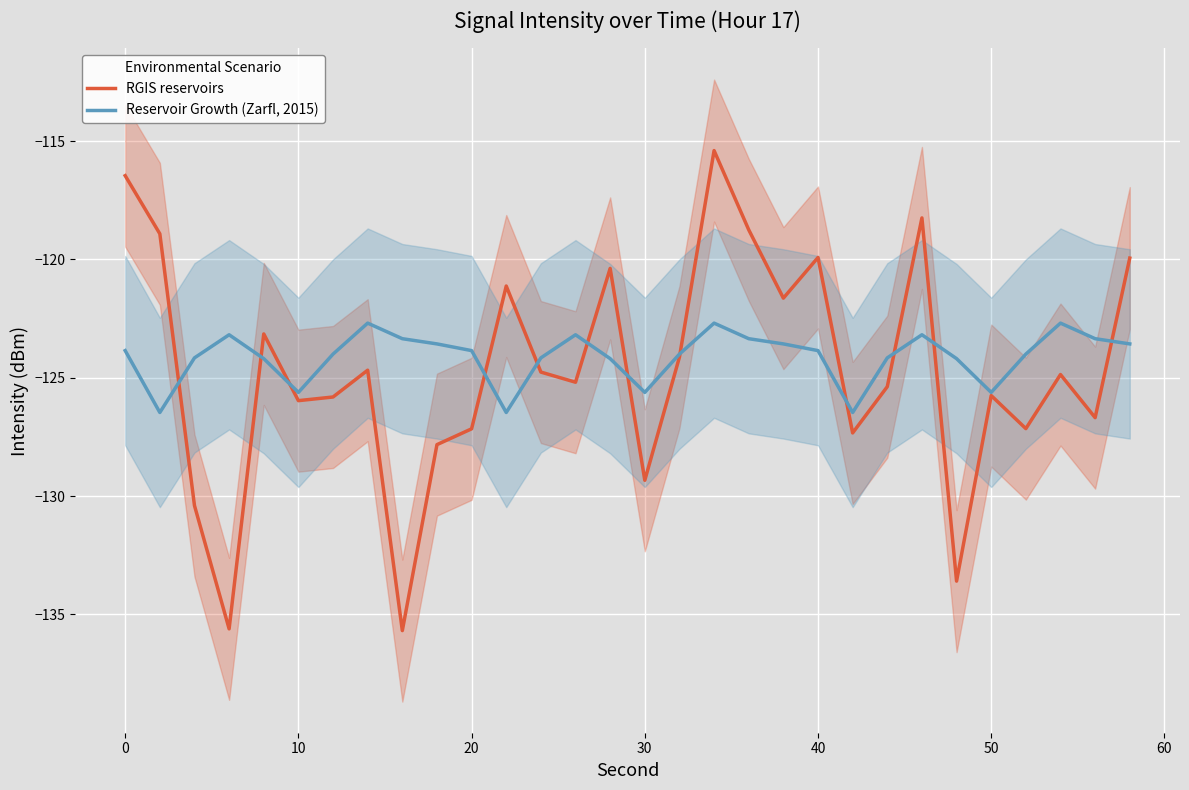

Which series ends up on top after the final intersection of Reservoir Growth (Zarfl, 2015) and RGIS reservoirs?

RGIS reservoirs